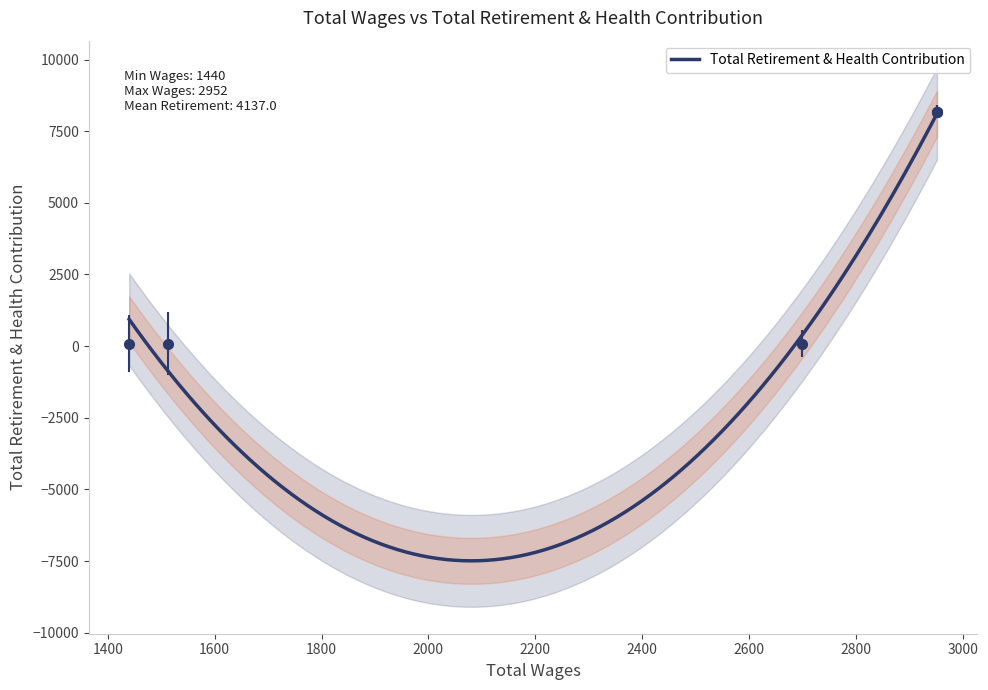

What is the minimum value for Total Retirement & Health Contribution?

-7493.9